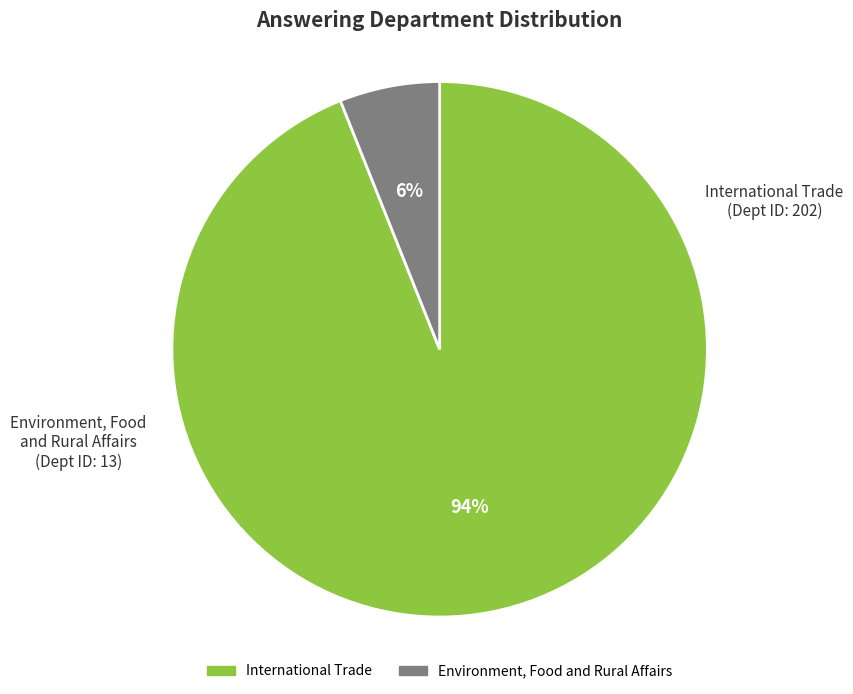

How many slices are in this pie chart?

2